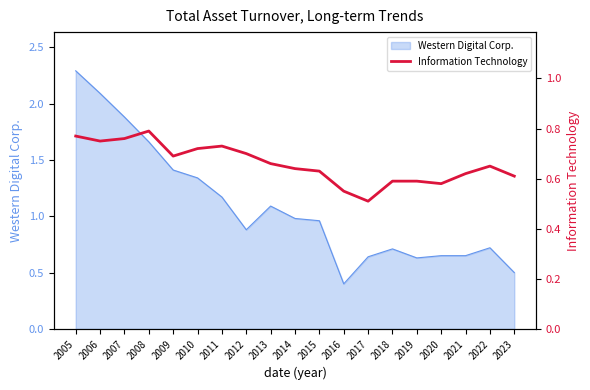

What is the lowest value of the Western Digital Corp. series?

0.4